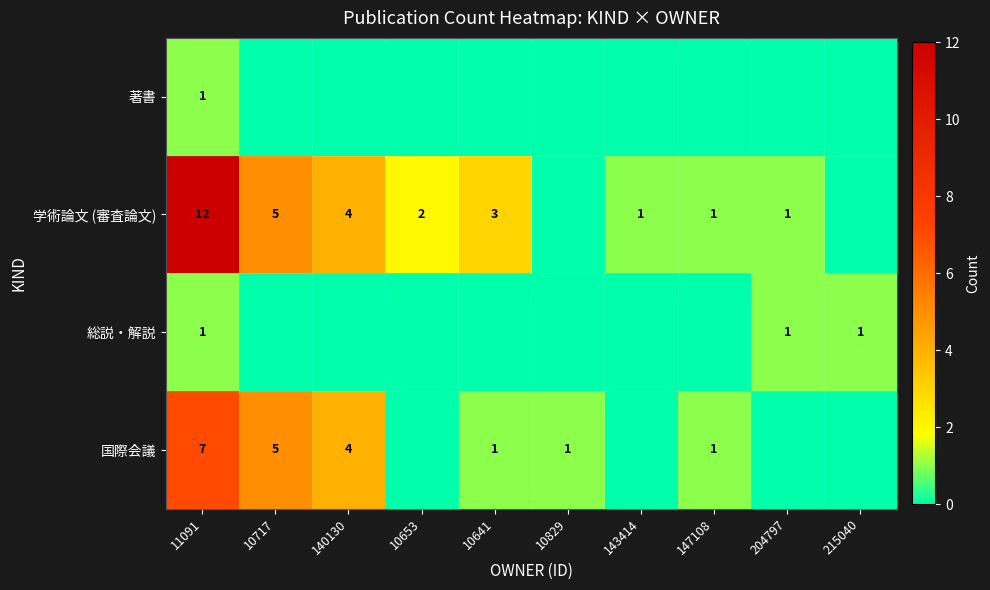

True or false: 学術論文 (審査論文) has a value of 3 at 10653.

False